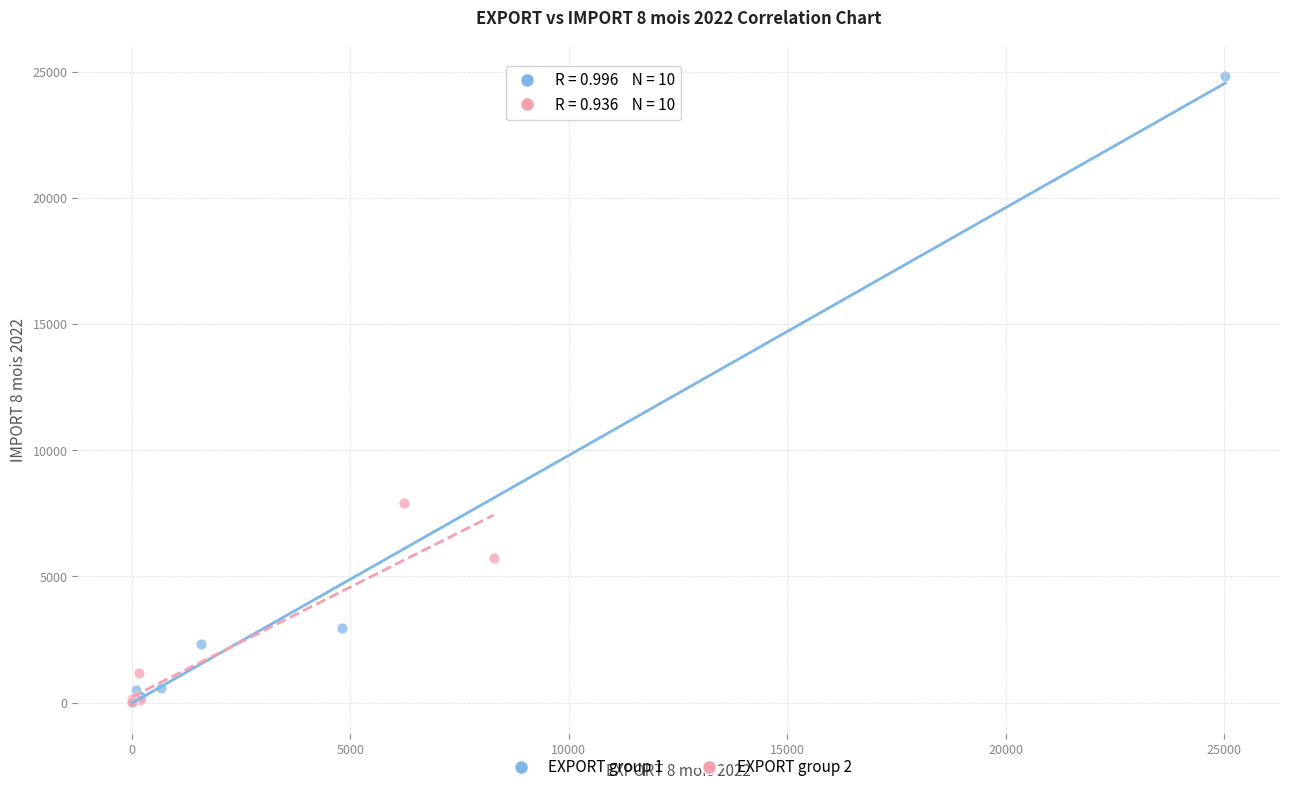

What are all the series names shown in the legend?

EXPORT group 1, EXPORT group 2